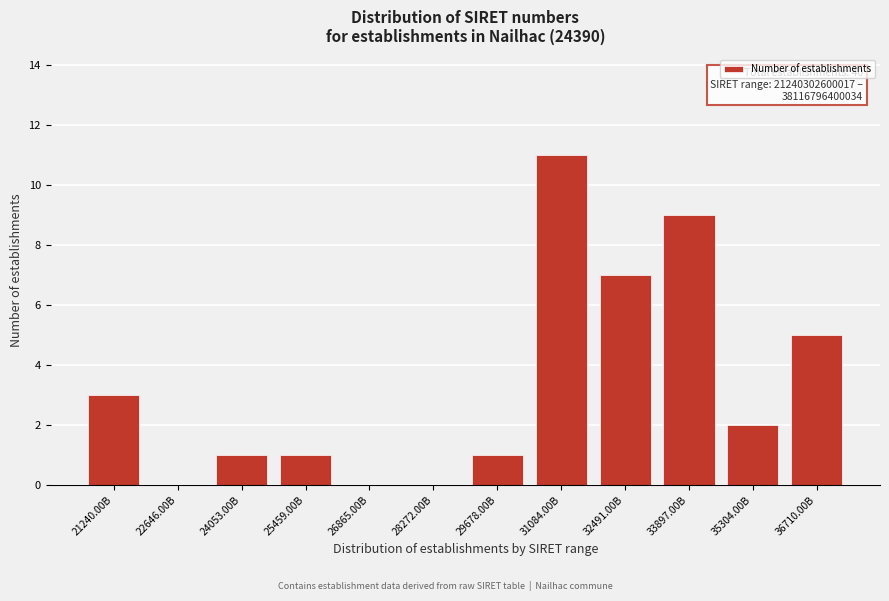

Reading right to left, extract all data points from this chart.

36710.00B=5	35304.00B=2	33897.00B=9	32491.00B=7	31084.00B=11	29678.00B=1	28272.00B=0	26865.00B=0	25459.00B=1	24053.00B=1	22646.00B=0	21240.00B=3